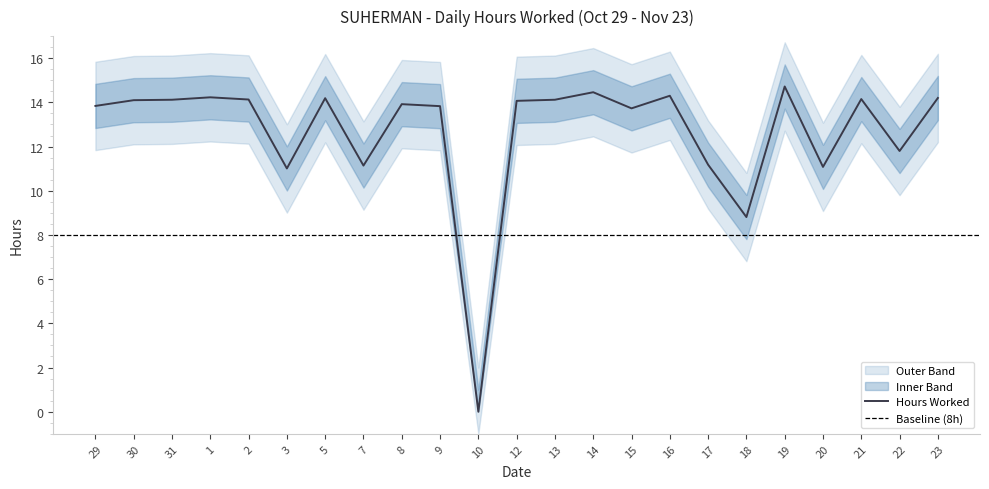

At which label does Hours Worked reach its minimum?

10